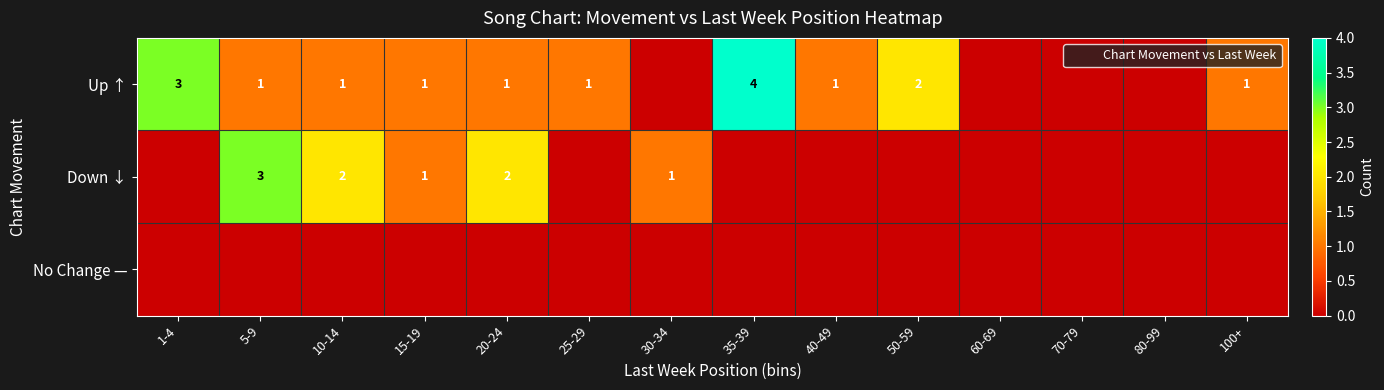

How many distinct data groups are displayed?

3